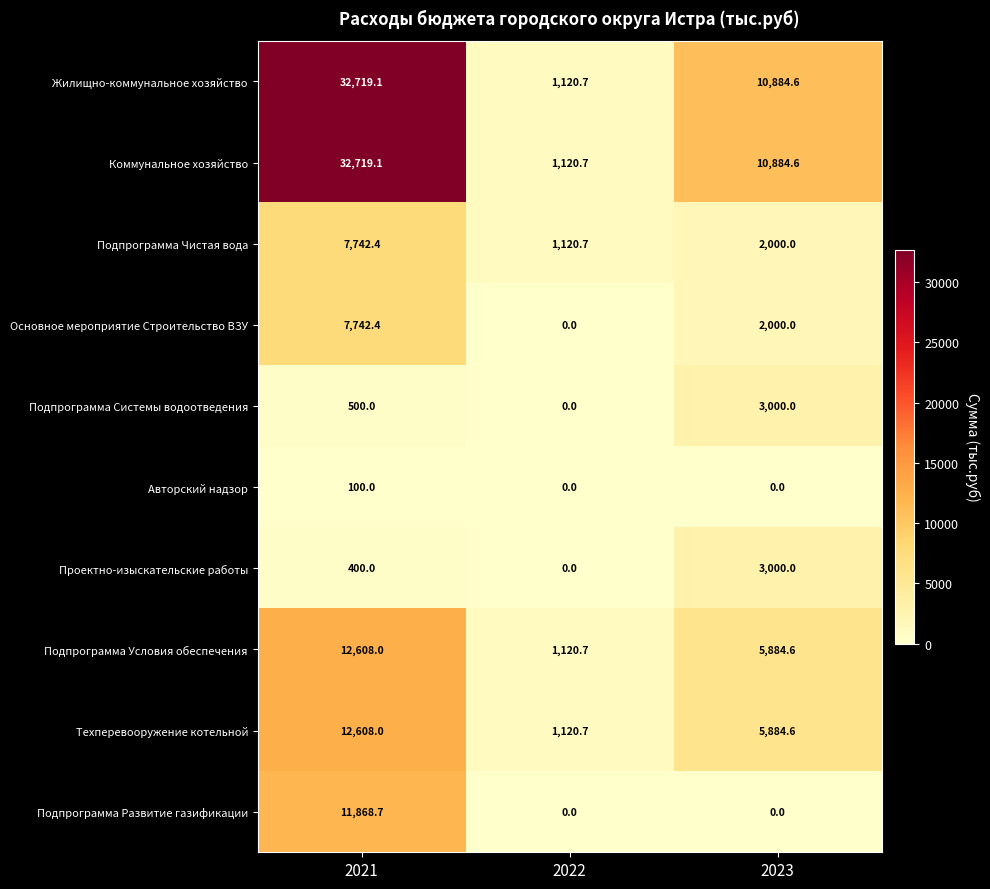

What is the spread (max minus min) of values at 2023?

10884.6